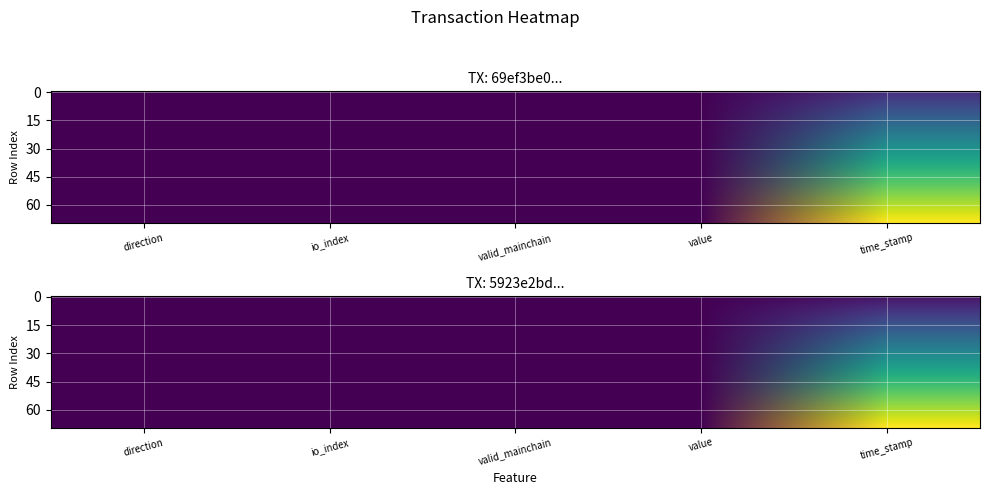

How many data points in 69ef3be0be46c9156854336b8df04d8b0834862 are less than 0?

1